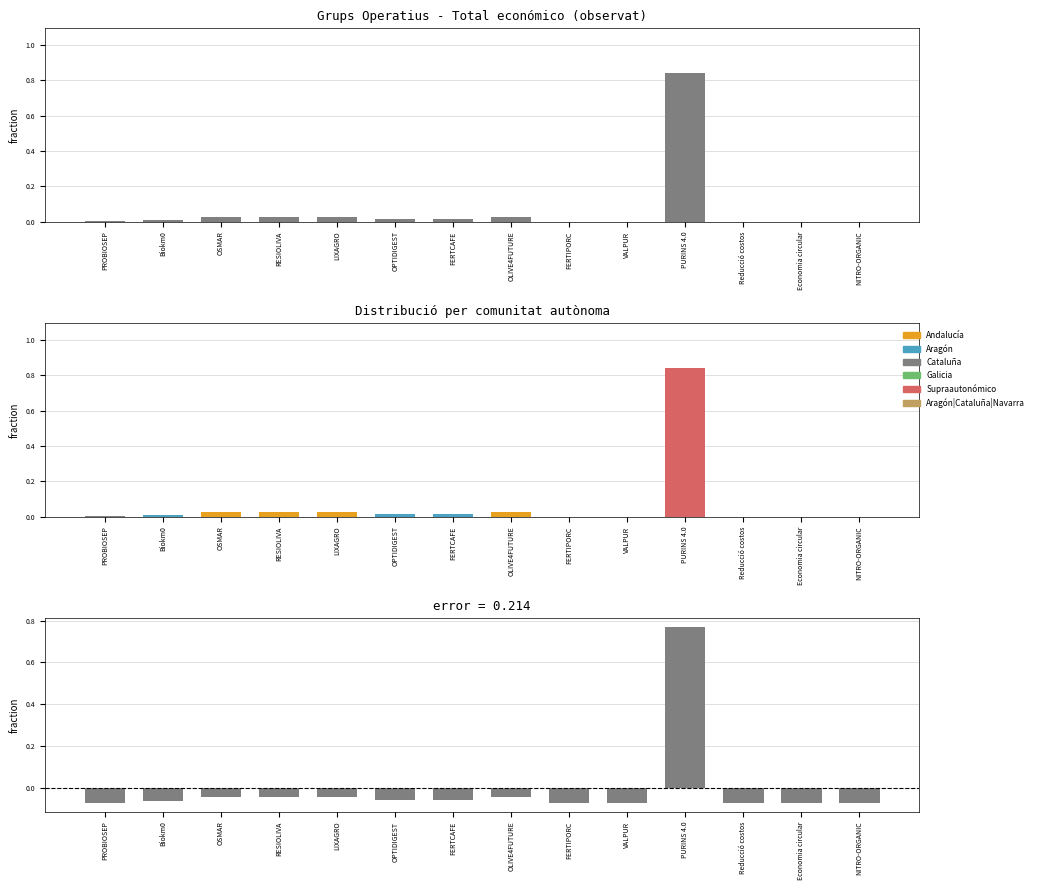

Rank the series at Biokm0 from lowest to highest value.

residual, Total económico